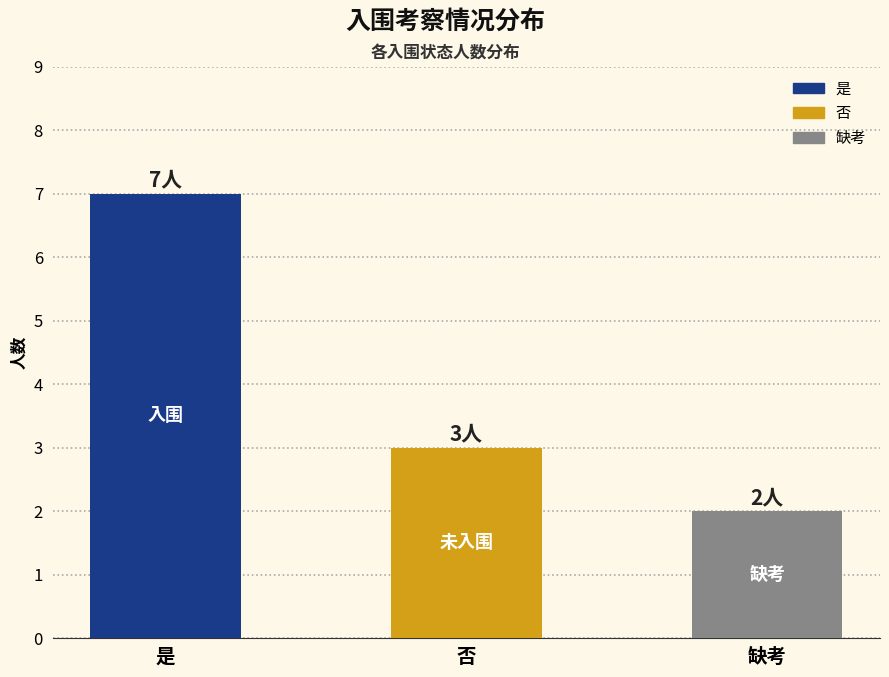

At which category does the chart reach its peak across all series?

是